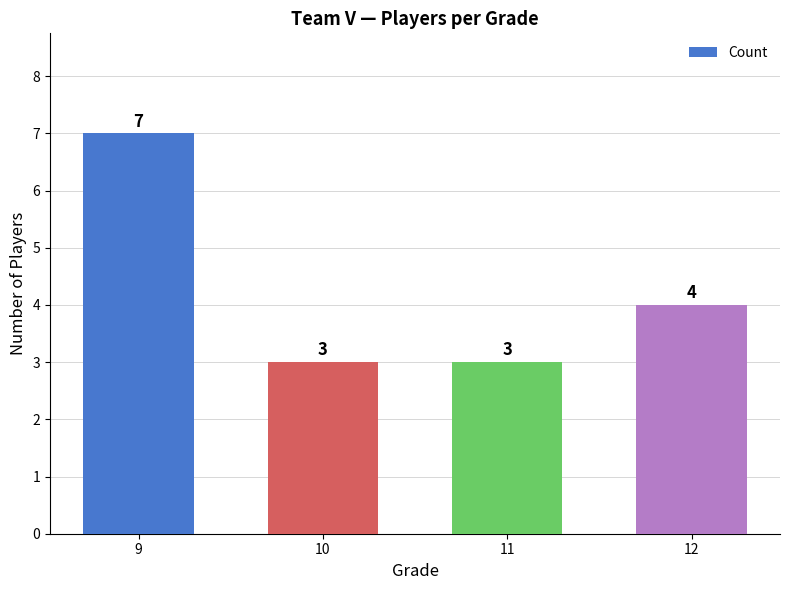

What is the average value?

4